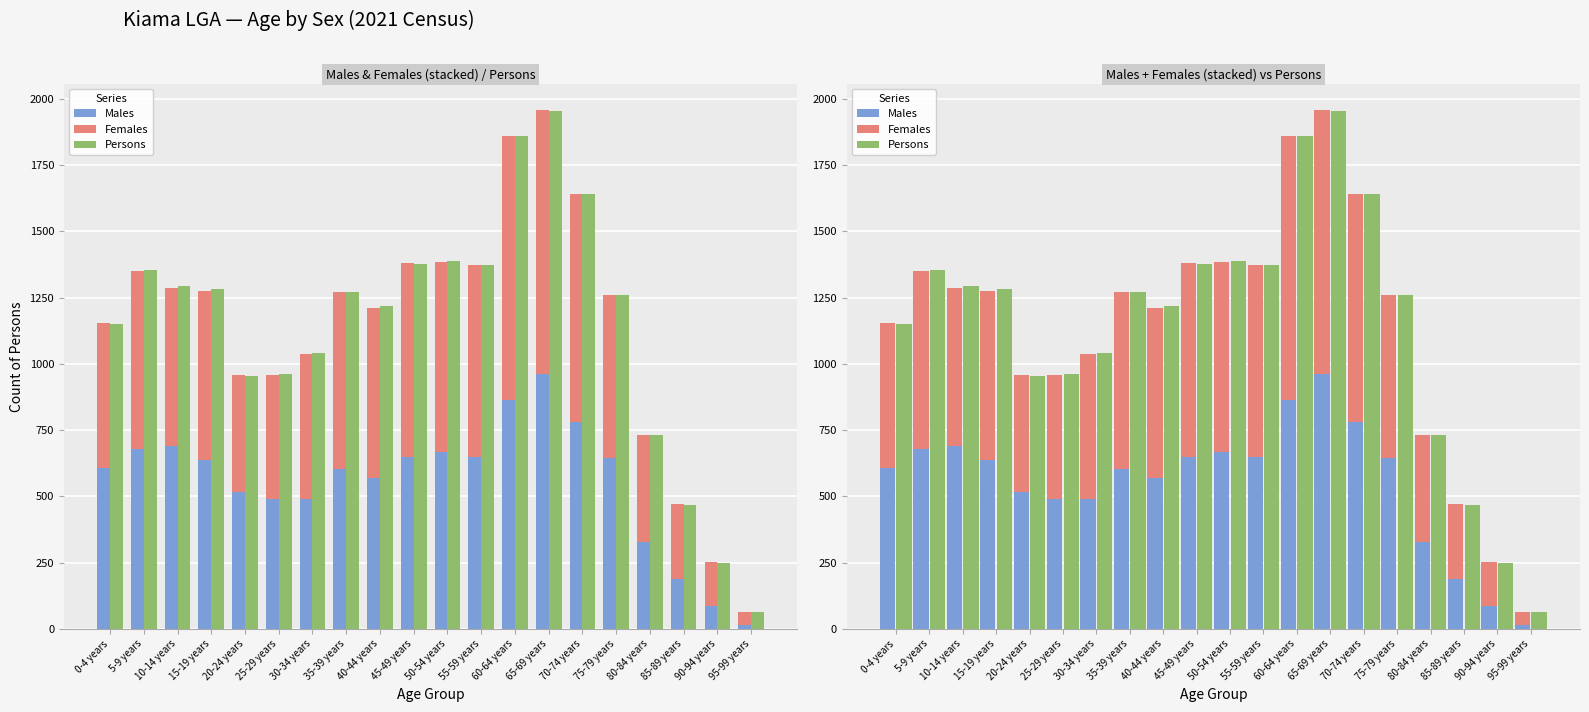

True or false: Males has a value of 648 at 45-49 years.

True